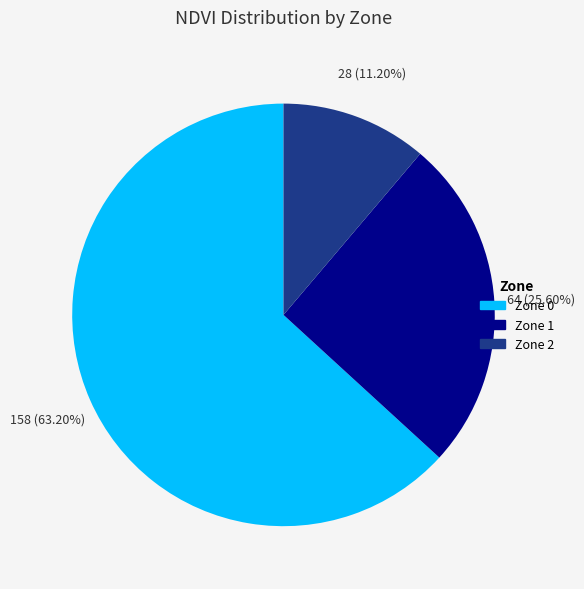

To the nearest percent, what is the combined percentage of Zone 0 and Zone 2?

74%